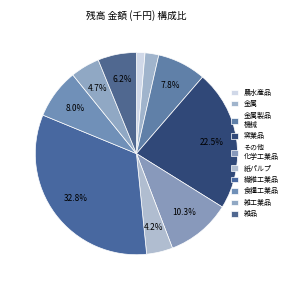

Between 繊維工業品 and 農水産品, which is larger?

繊維工業品